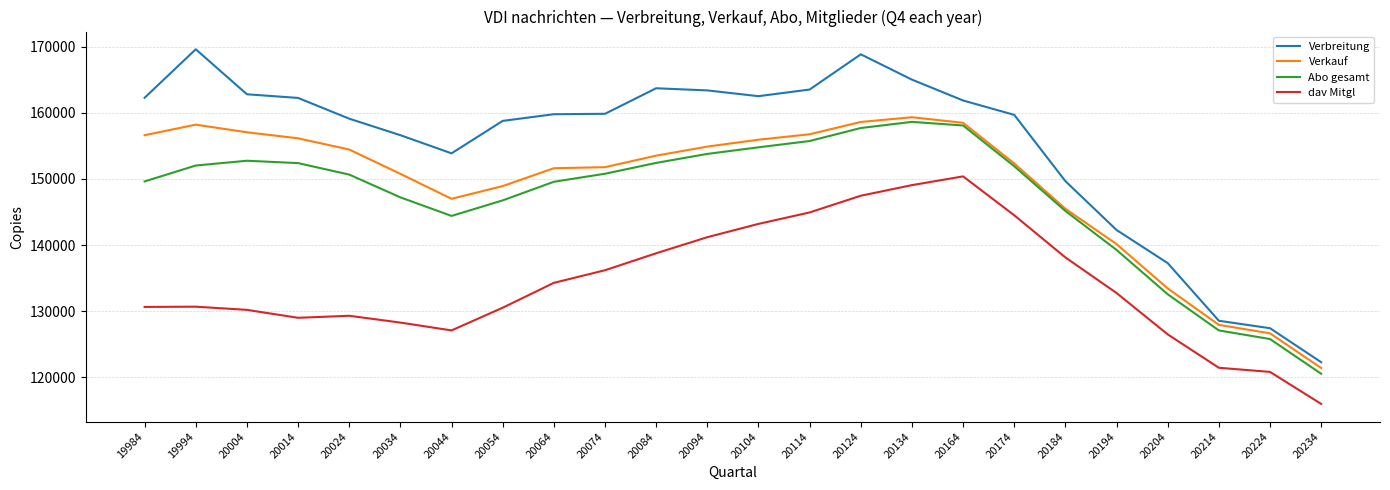

True or false: Verbreitung has a value of 162825 at 20004.

True